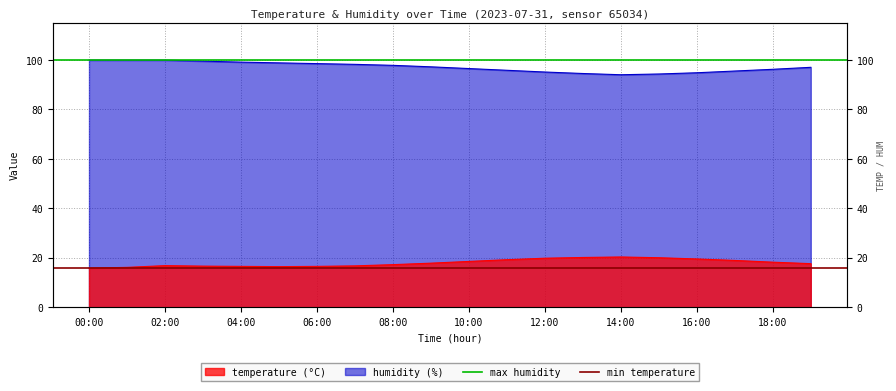

What is the total value across all series at 00:00?

115.7